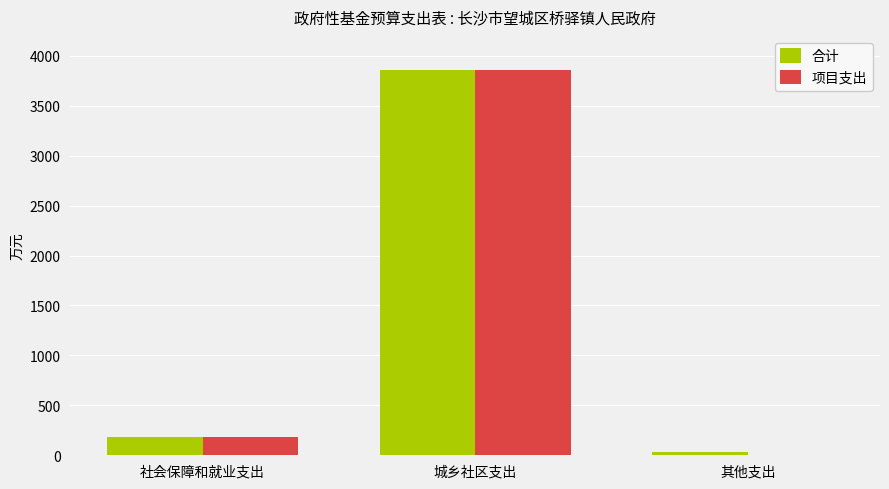

Read the 合计 value at 城乡社区支出.

3860.3